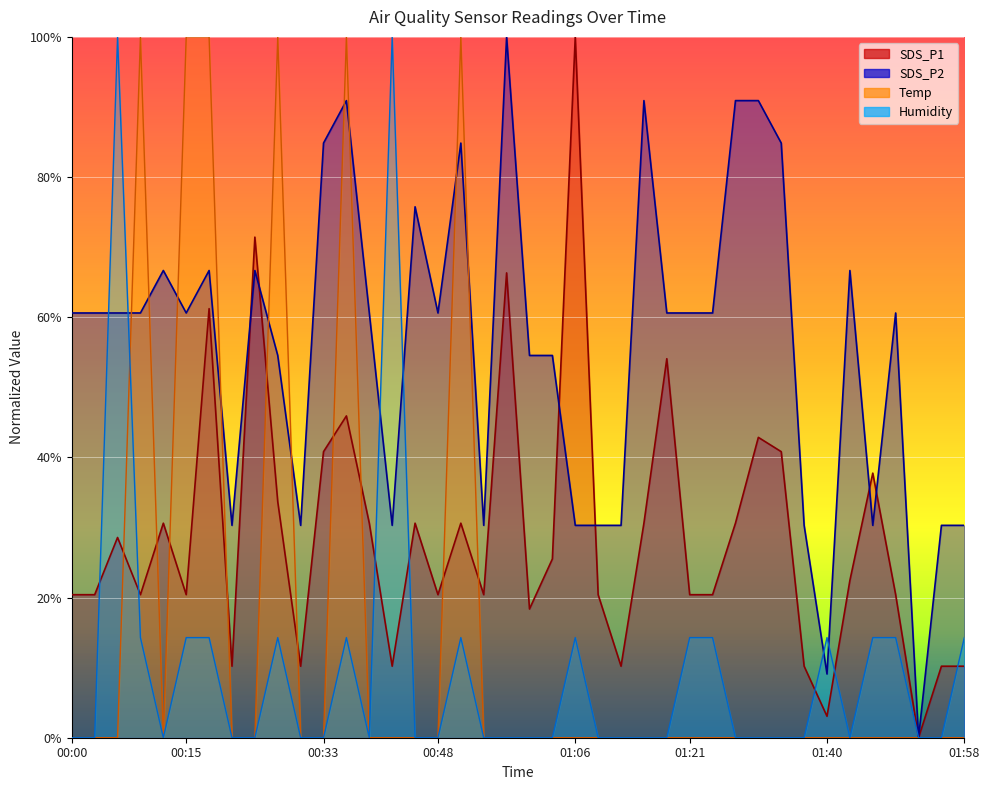

How many values in Humidity are above zero?

15